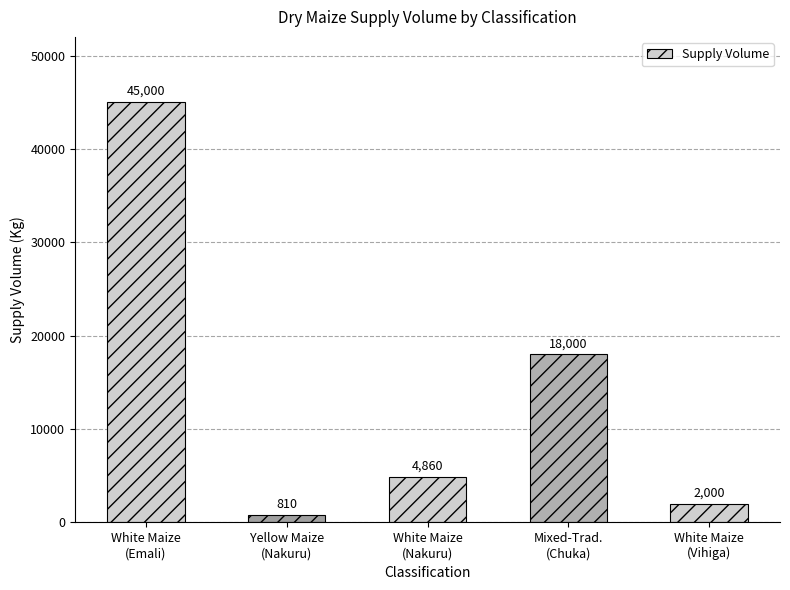

Count the number of categories in the chart.

5